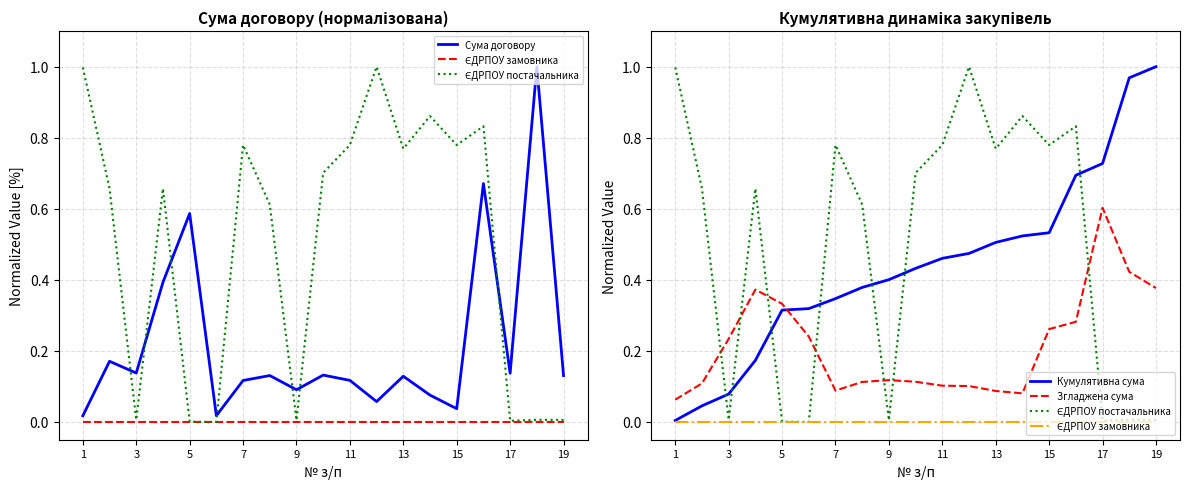

Between 9 and 11, which is larger?

11